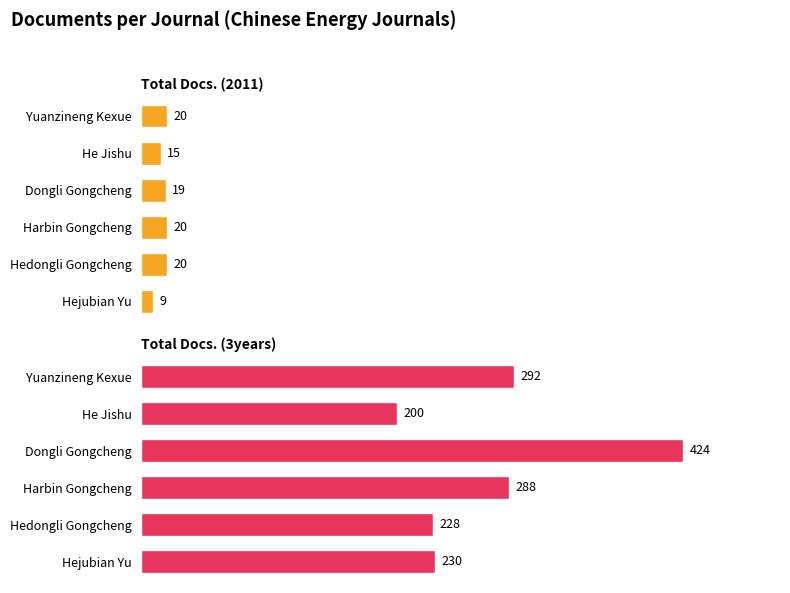

What is the greatest value displayed?

424